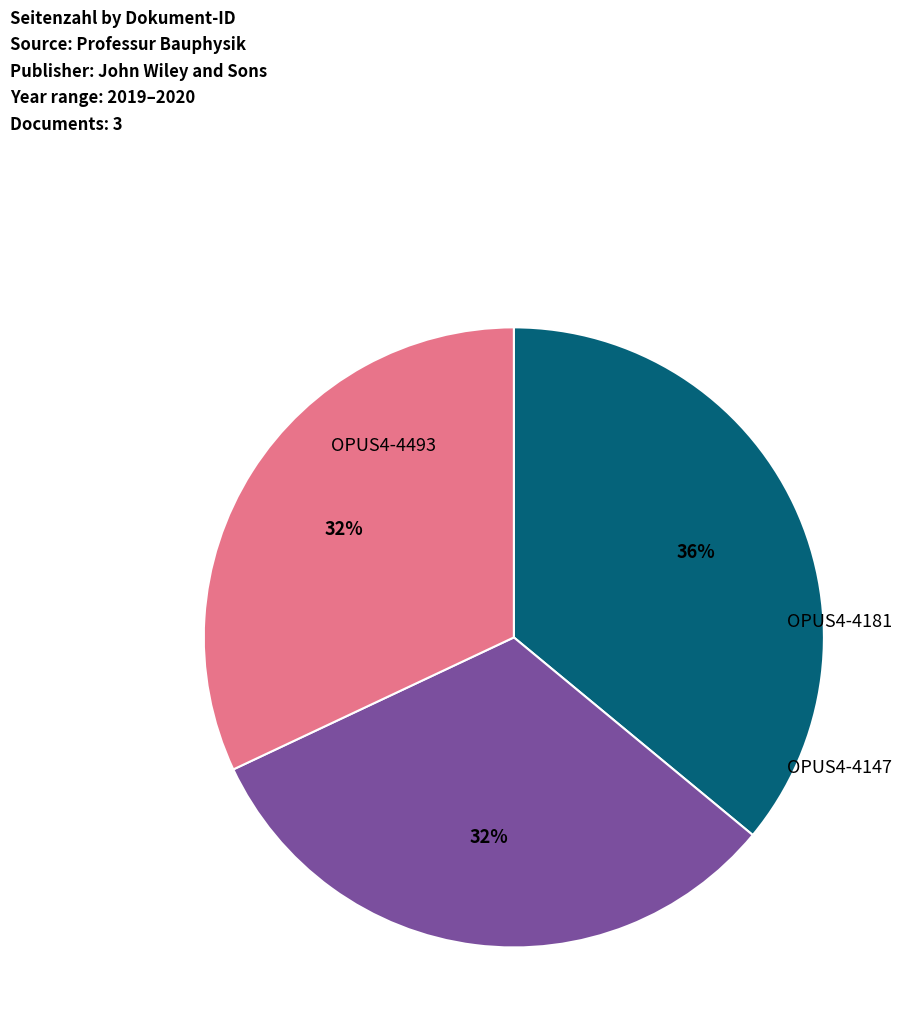

To the nearest percent, what is the difference between the largest and smallest slice percentages?

4%